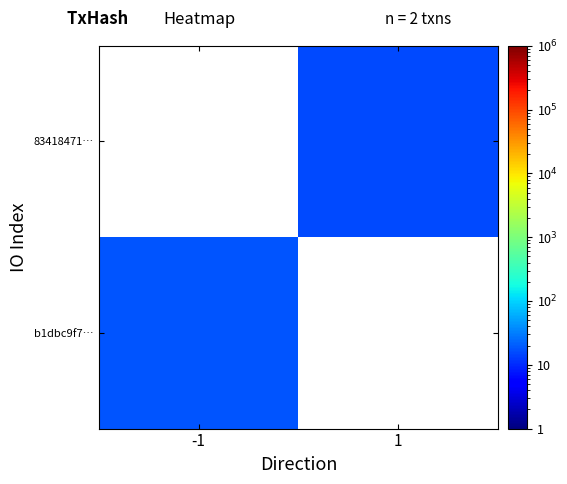

Is the value of 83418471… at -1 greater than the value of b1dbc9f7… at 1?

No